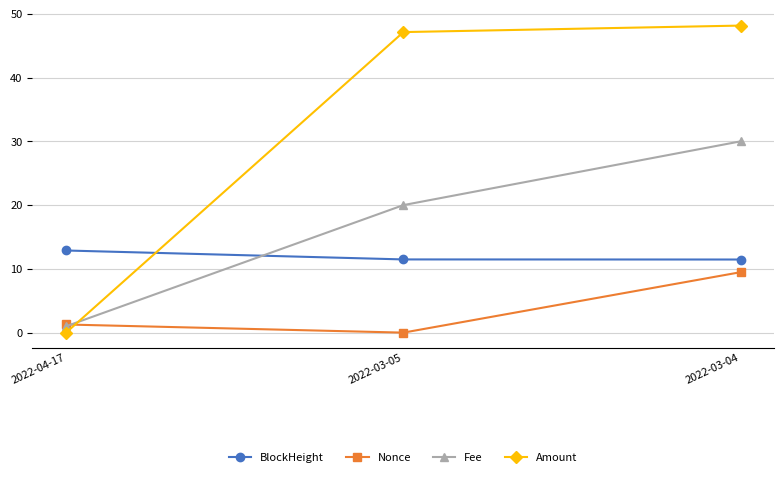

What value does the Amount series have at 2022-03-05?

47.1